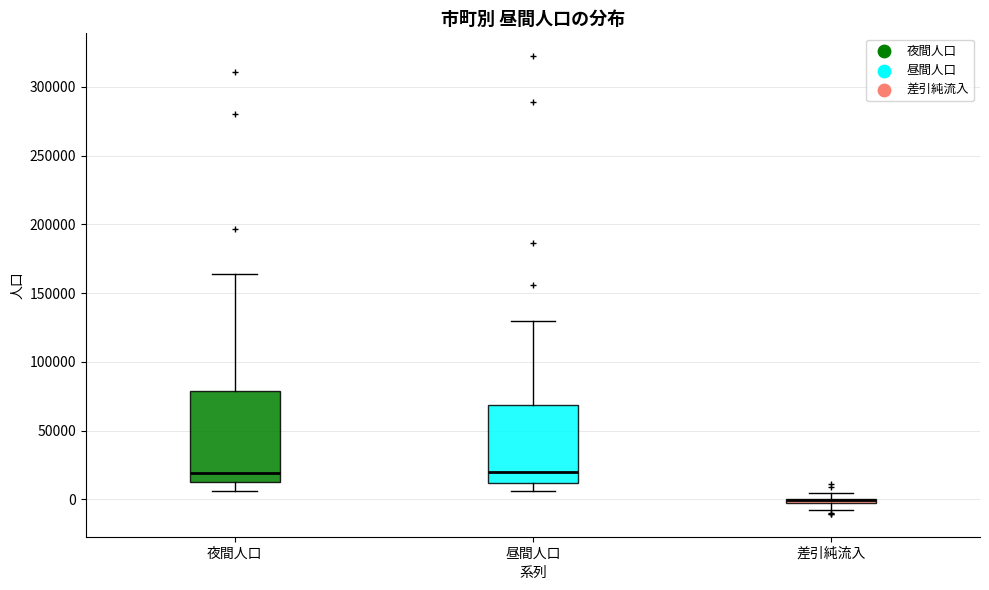

Comparing the boxes themselves (not the whiskers), which one is the tallest?

夜間人口